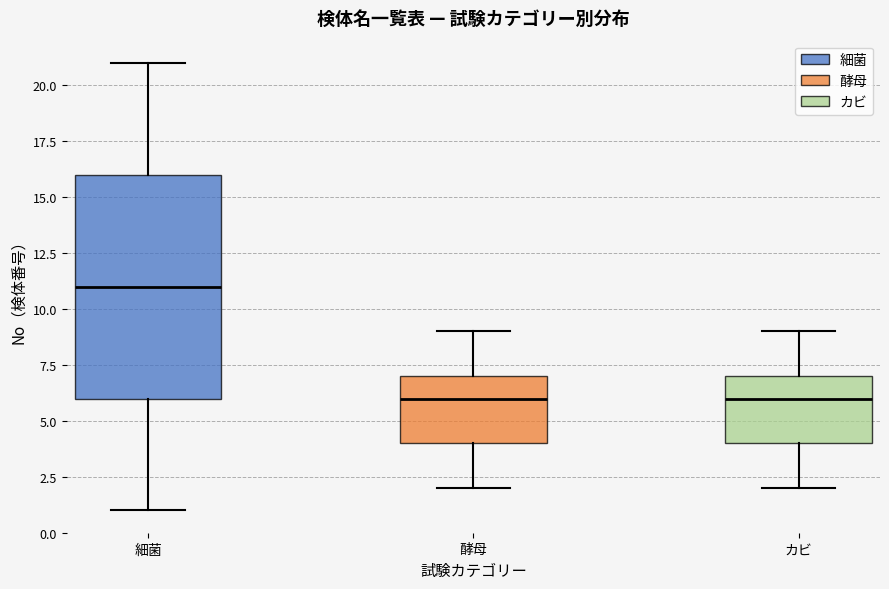

Comparing the boxes themselves (not the whiskers), which one is the tallest?

細菌